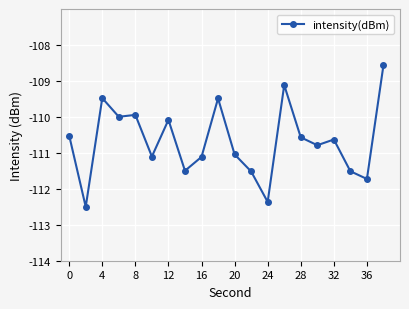

What is the value of the 12th point from the left?

-111.5